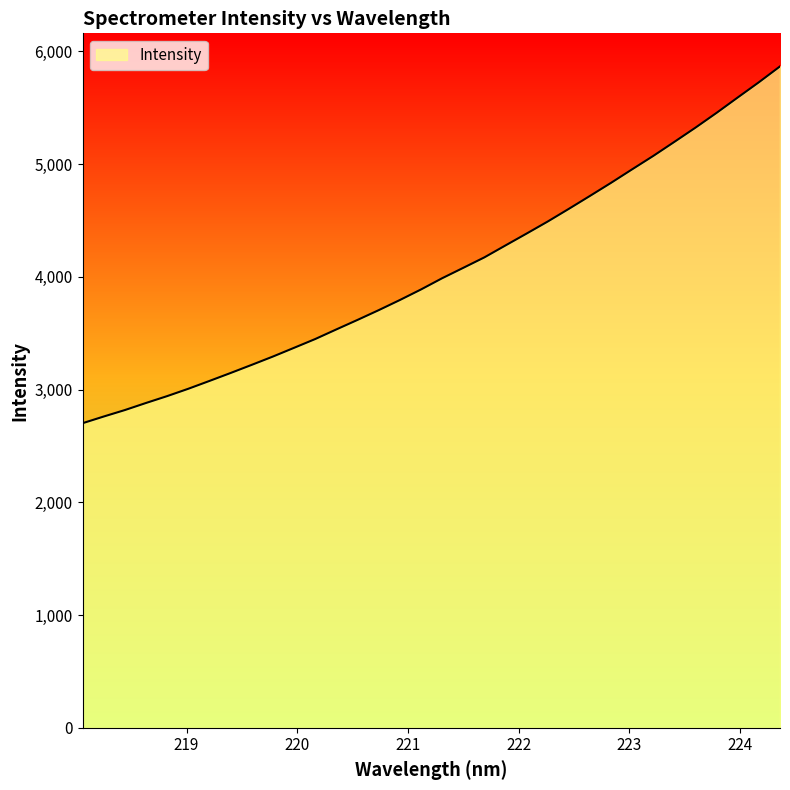

Does the chart have visible grid lines?

No